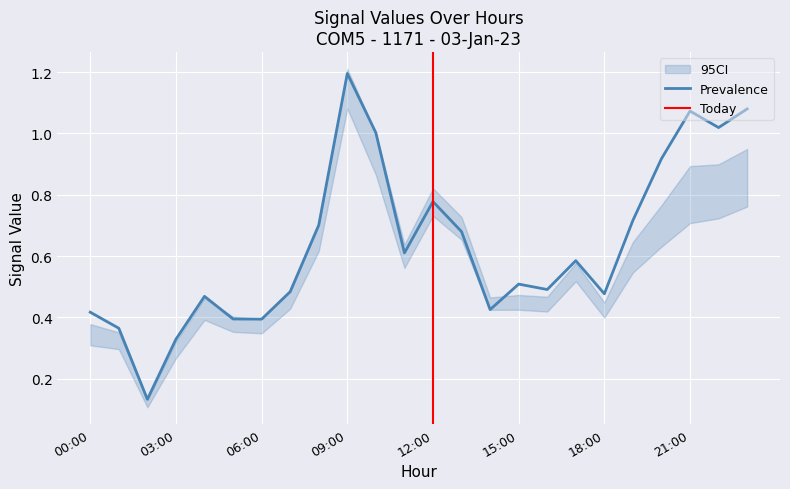

At which label does Prevalence reach its peak?

09:00